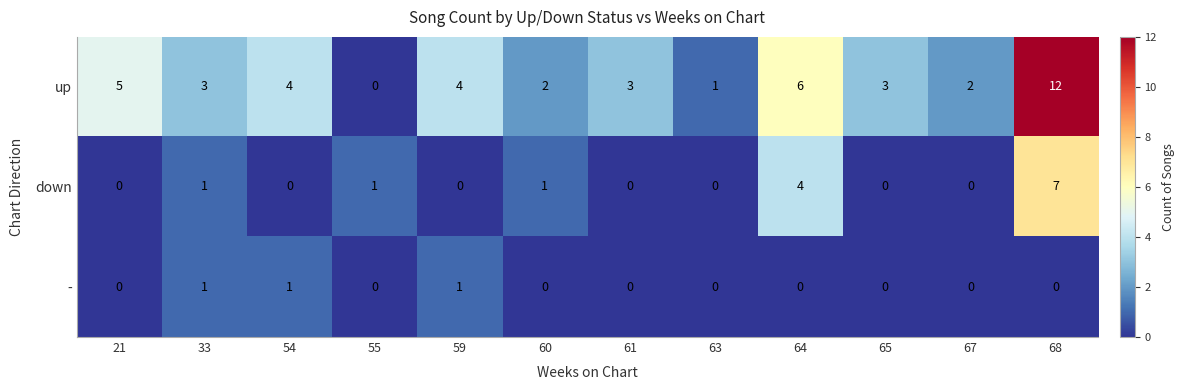

Which series changed the most between 64 and 68?

up